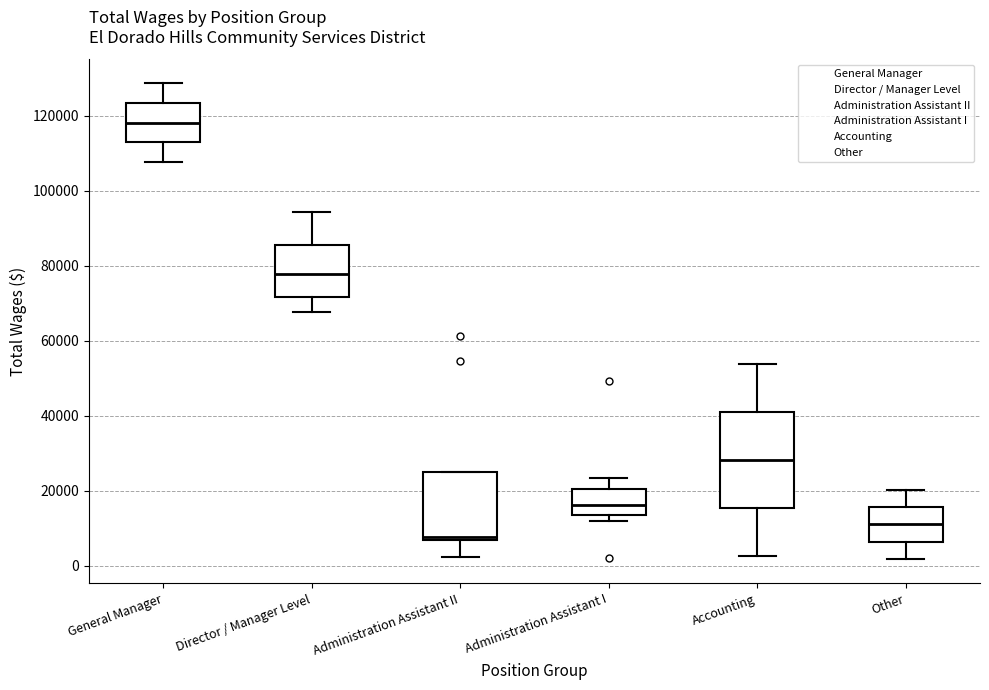

Which box's median line is the highest?

General Manager